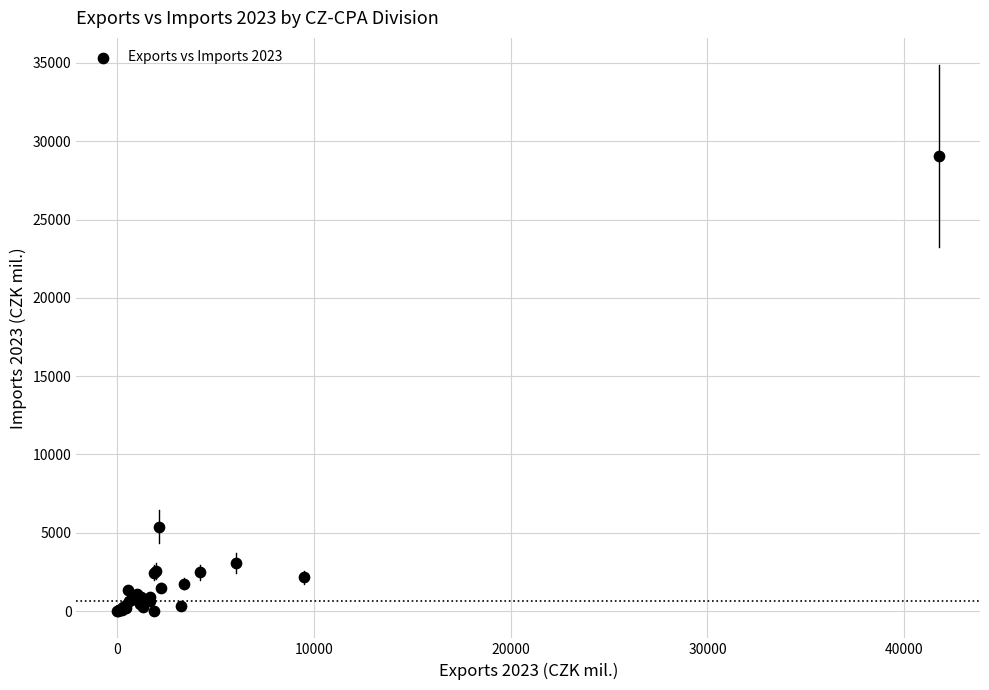

What Y value in the scatter plot is closest to 14524?

5394